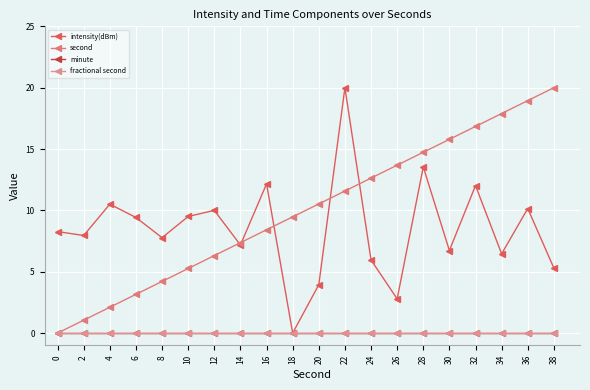

Does the chart have visible grid lines?

Yes